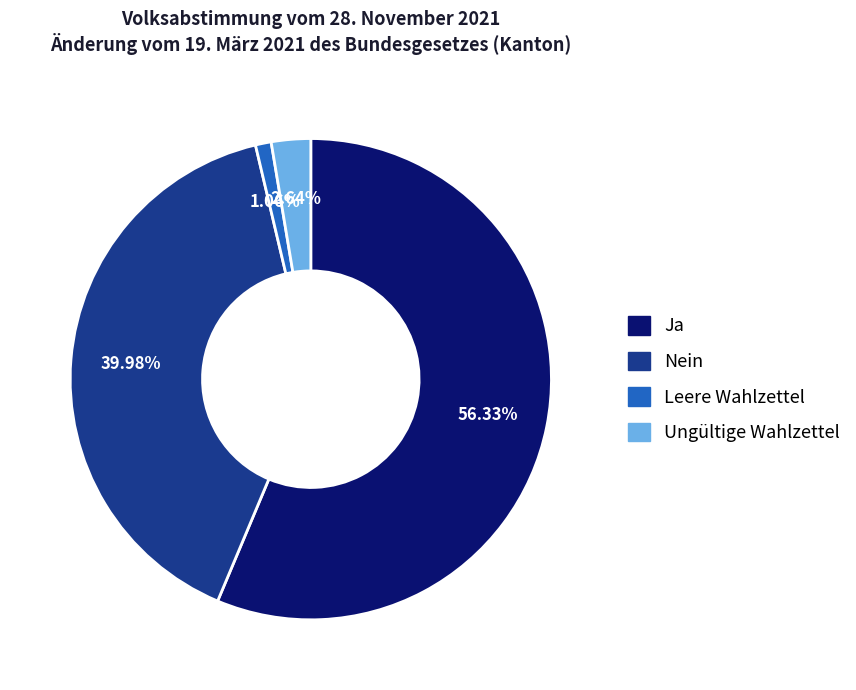

The Nein slice represents 34% of the pie. True or false?

False